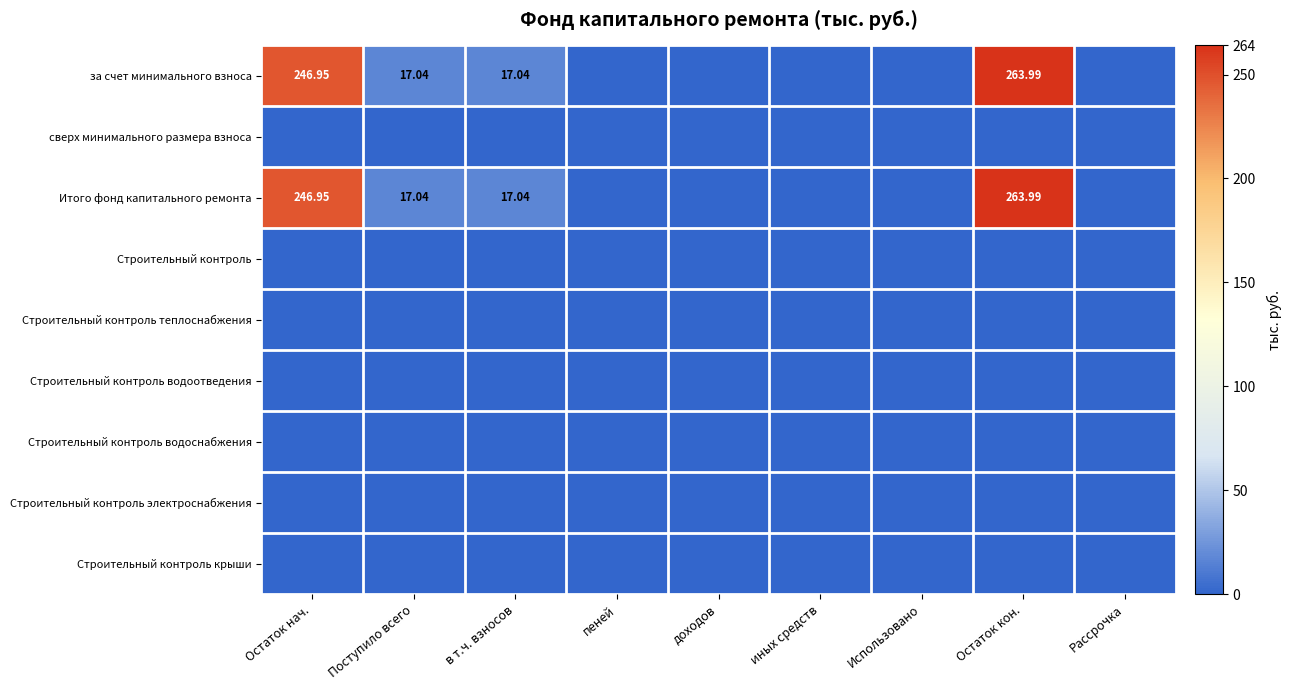

Which category has the lowest value in the Итого фонд капитального ремонта series?

пеней